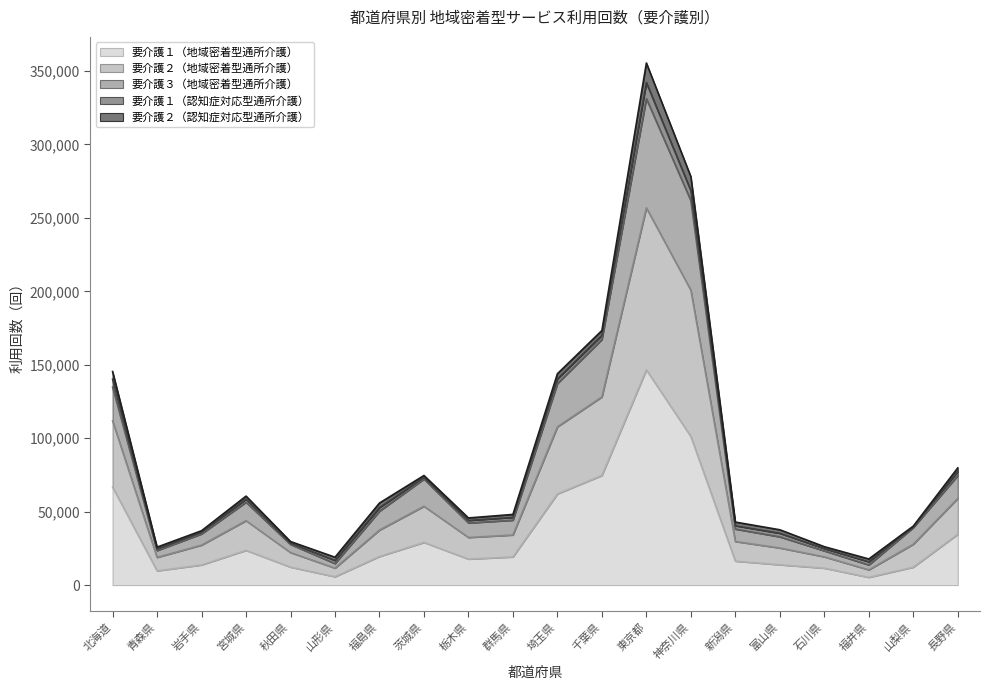

At which category is the sum across all series the highest?

東京都